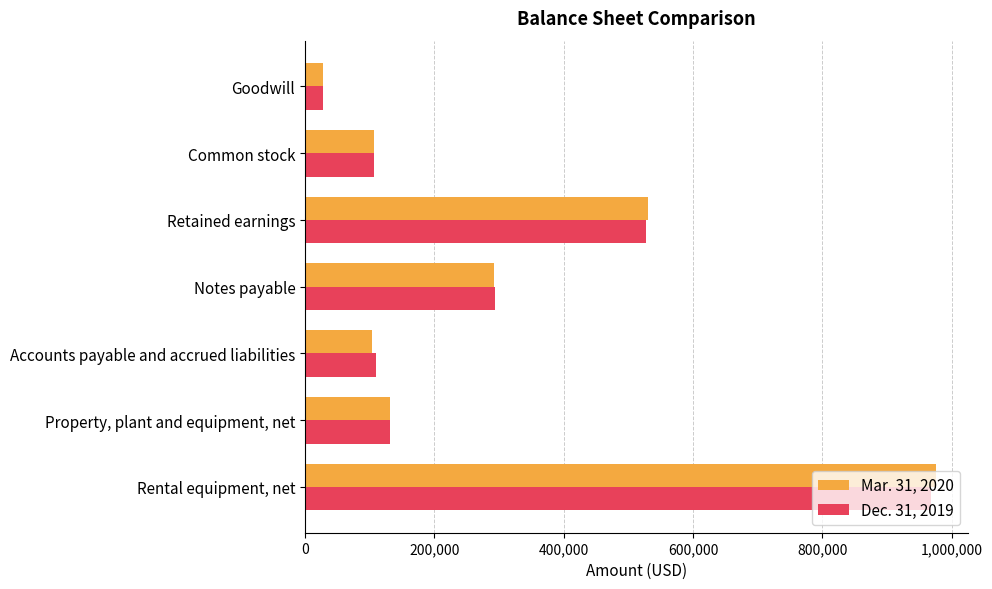

Where is Mar. 31, 2020 nearest to the value 501953?

Retained earnings